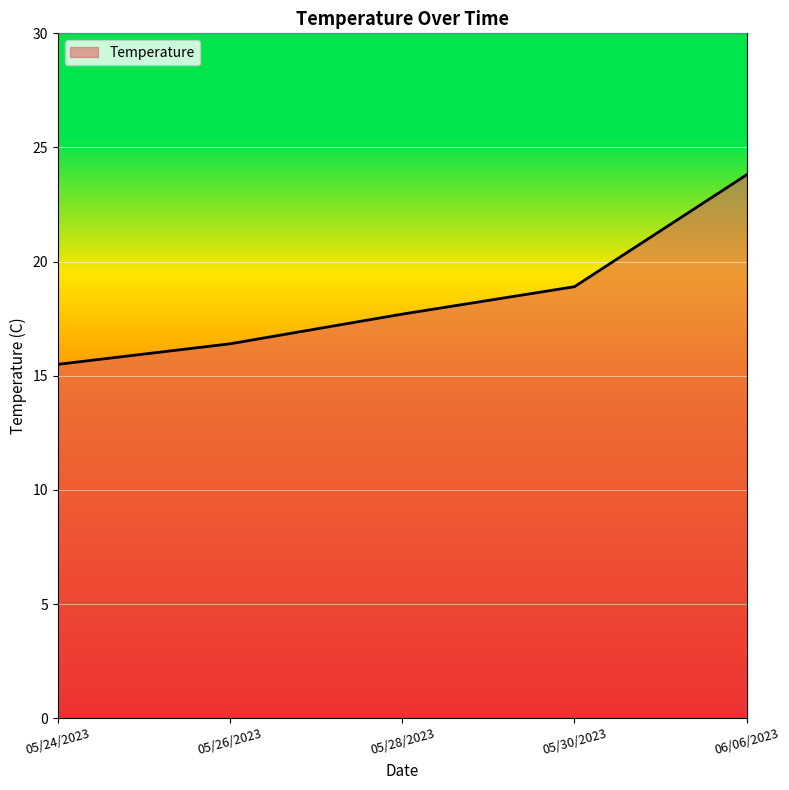

True or false: the data has more than 1 interior local peaks.

False